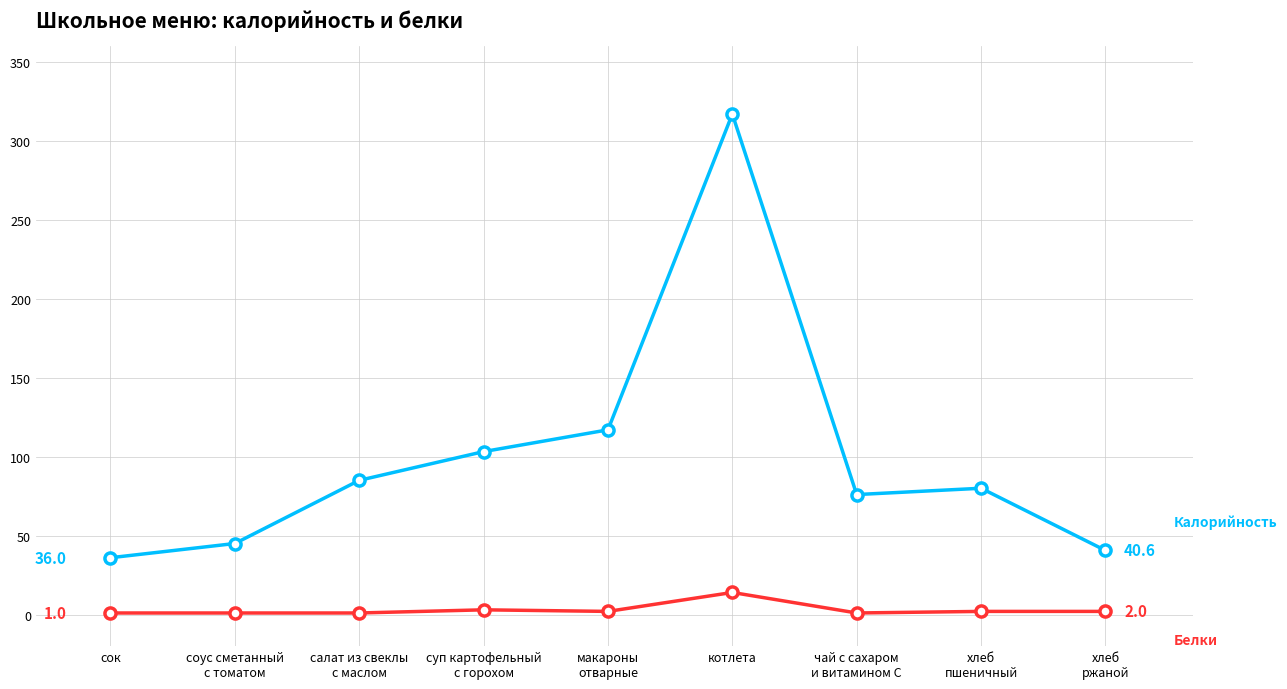

What is the maximum value shown in the chart?

317.0